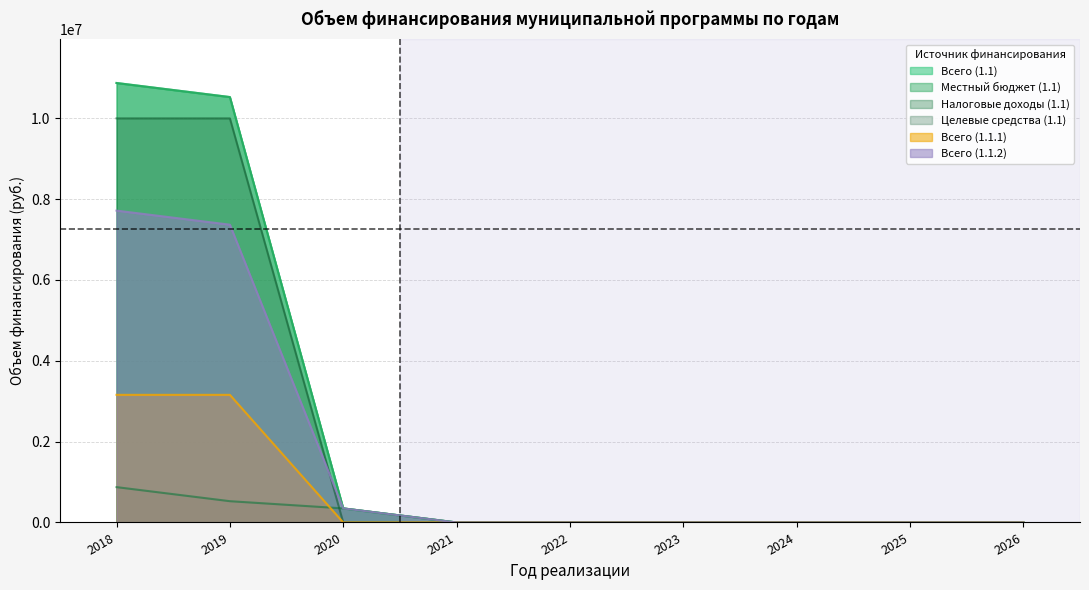

Which series has the largest total across all categories?

Всего (1.1)